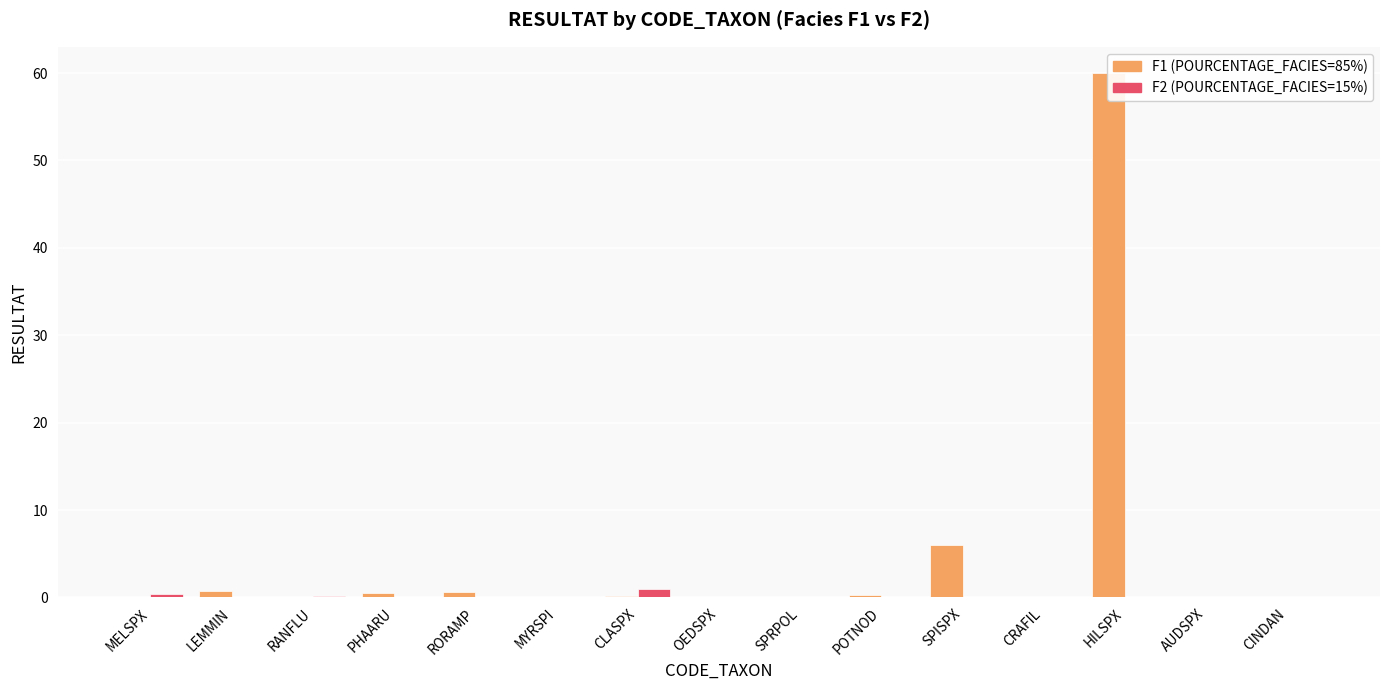

Rank the series at CINDAN from lowest to highest value.

F2, F1